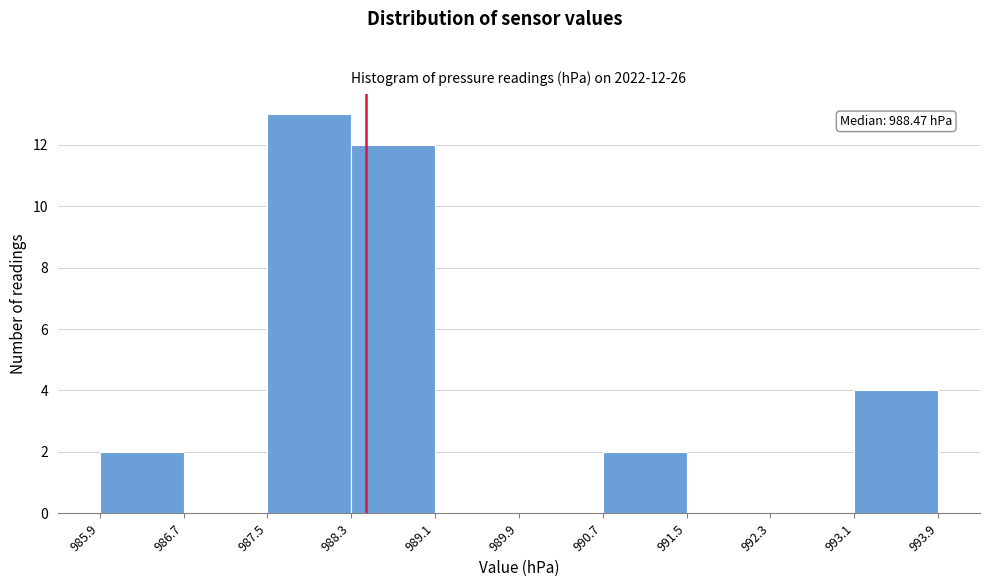

Over which range of the x-axis is the bar tallest?

987.5 to 988.3